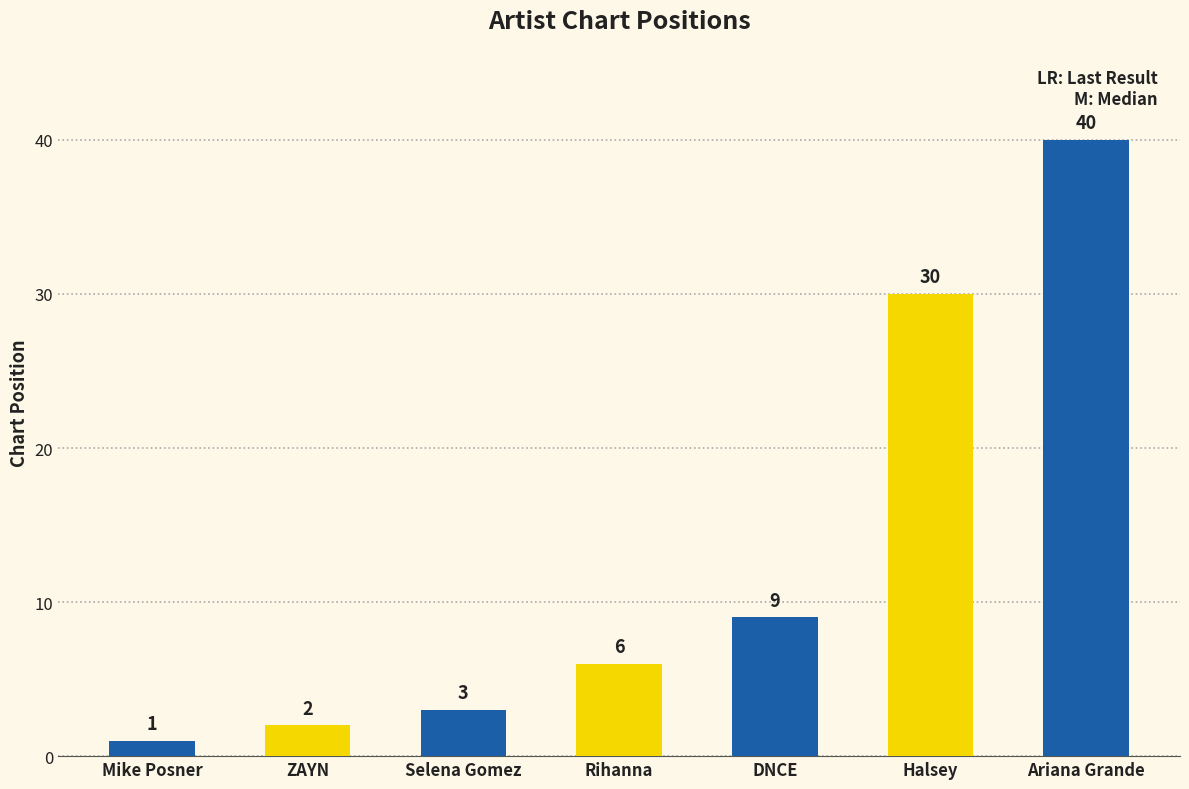

What is the maximum value shown in the chart?

40